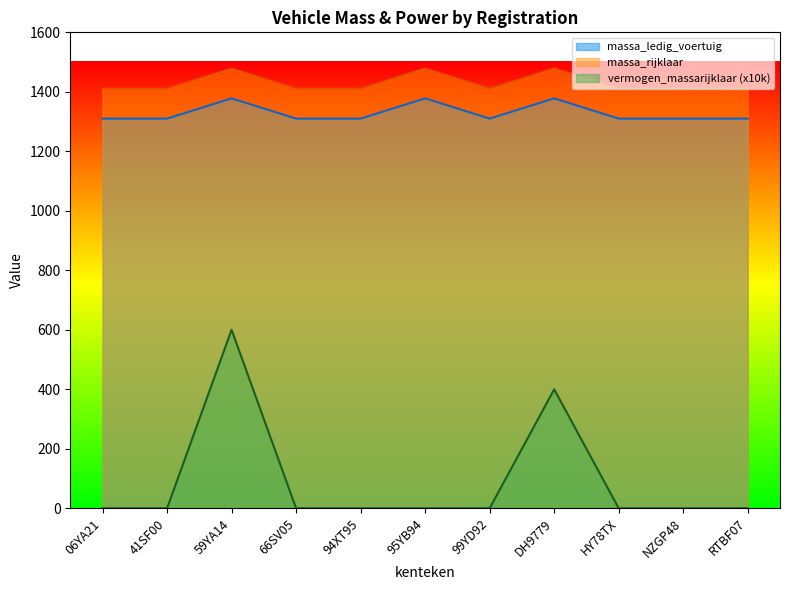

Does the chart have visible grid lines?

No